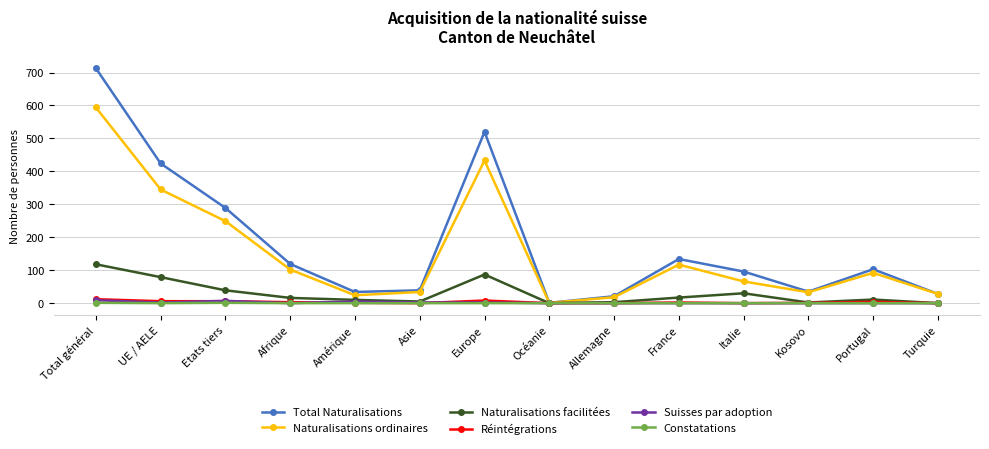

Between Kosovo and Portugal, which series saw the biggest shift?

Total Naturalisations